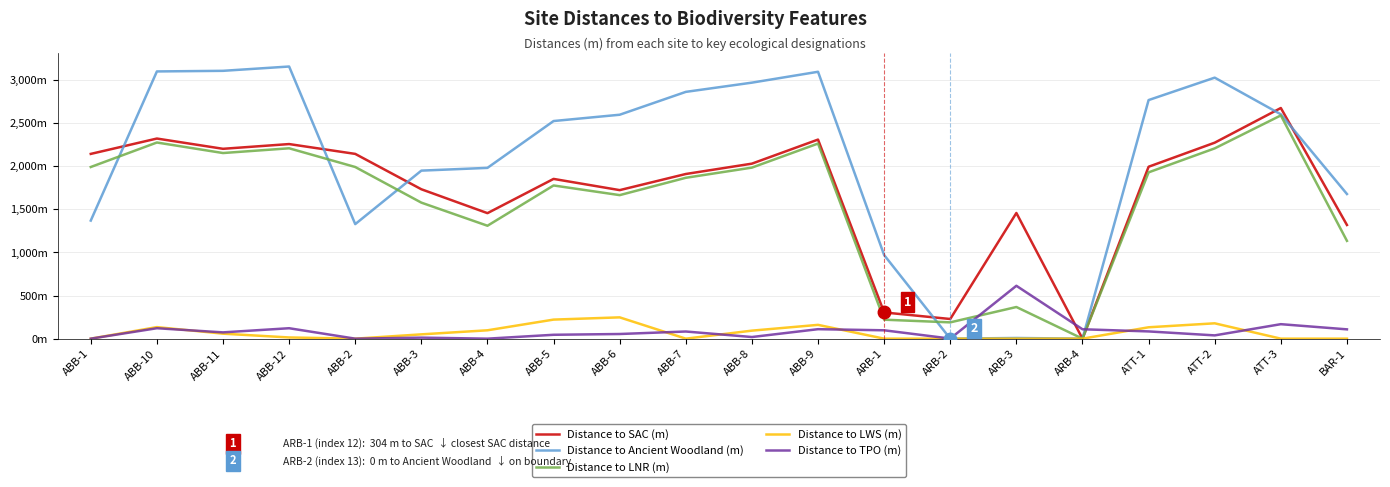

At which category does Distance to LNR (m) reach its first local peak?

ABB-10